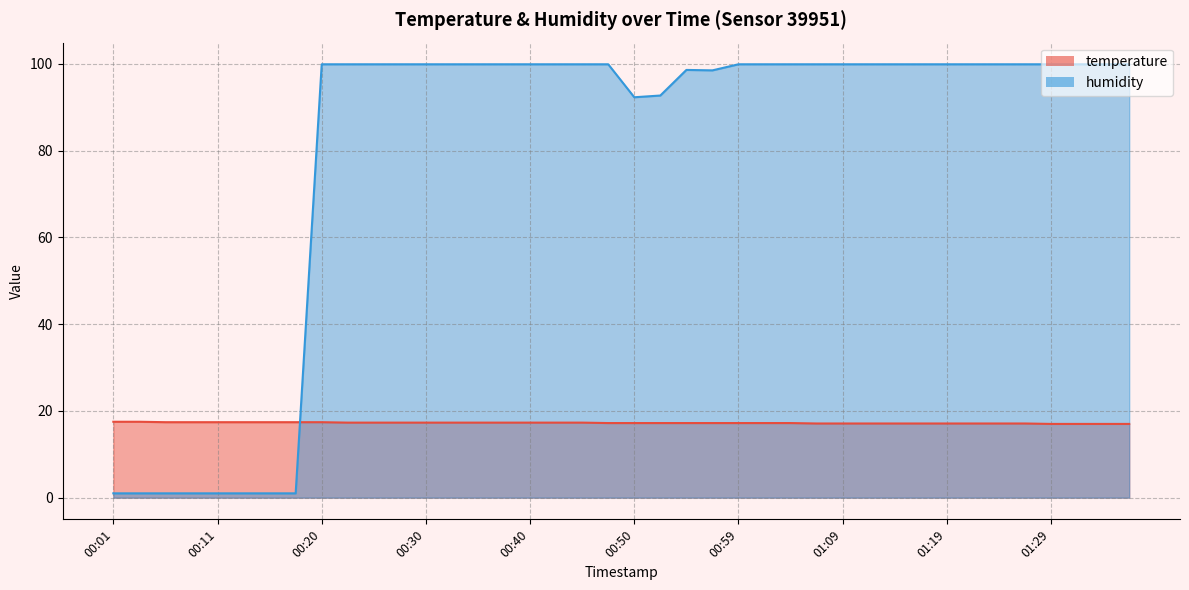

What is the sum of the temperature values at 01:27 and 01:14?

34.2